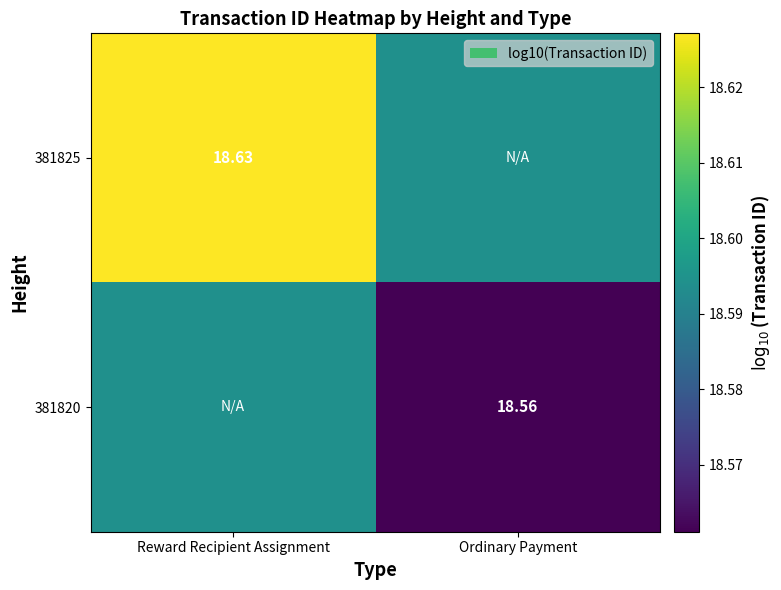

What is the highest value of the 381825 series?

18.6